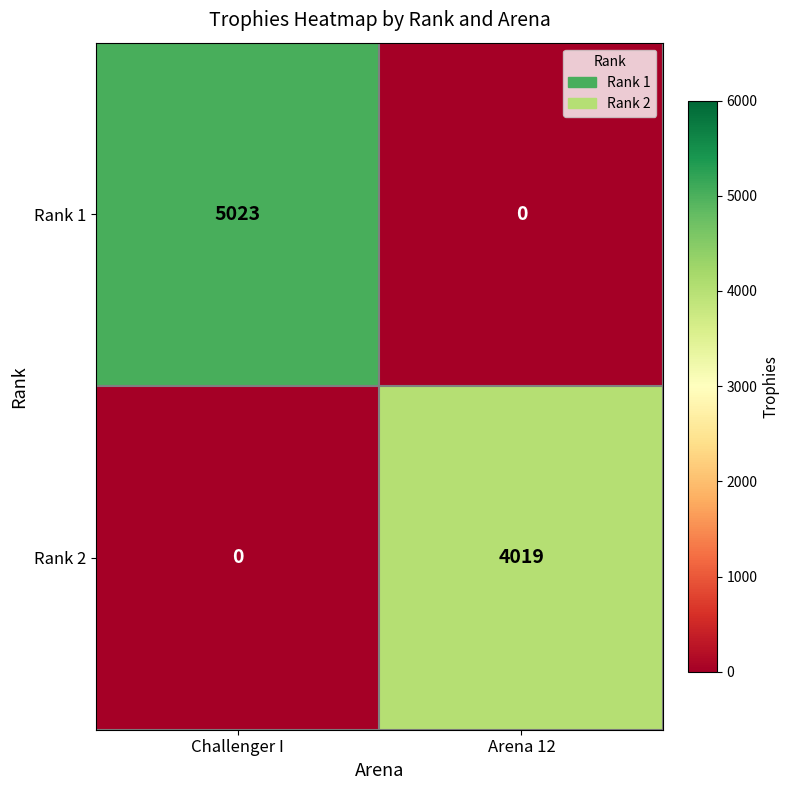

List the series in order of their overall mean, lowest first.

Rank 2, Rank 1